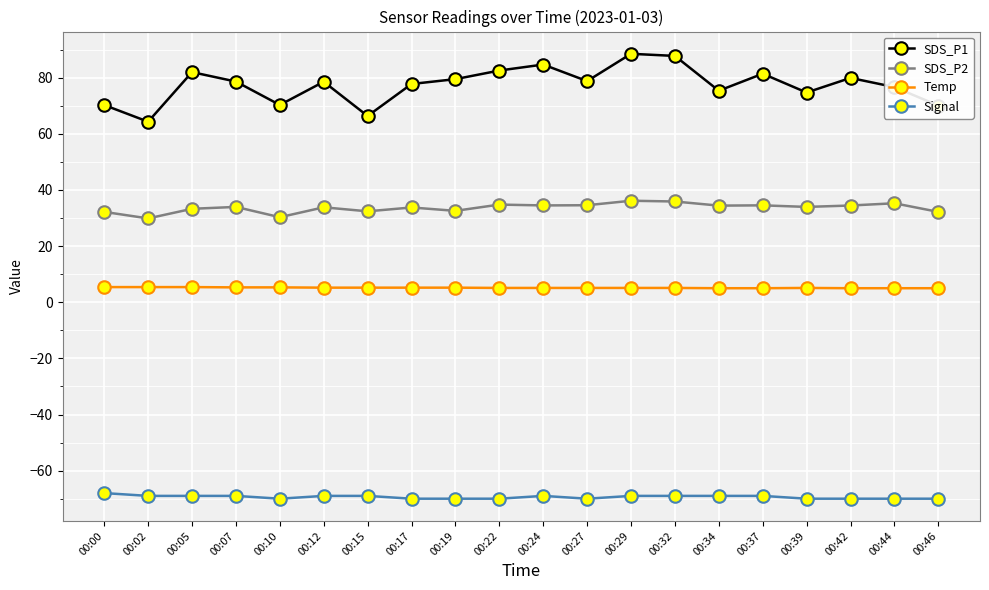

At how many categories does at least one series exceed 24?

20